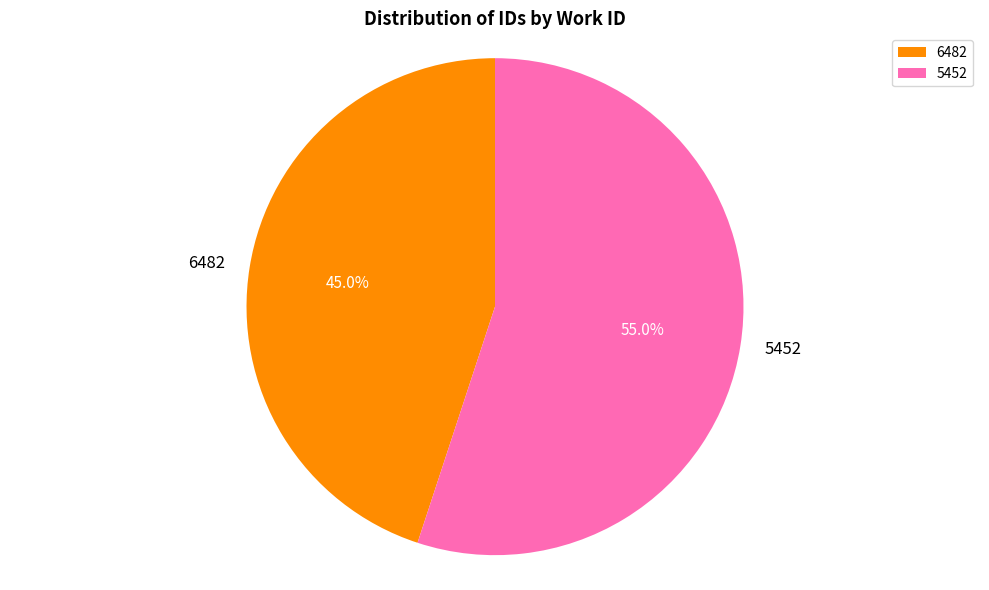

Is there any slice that represents more than half of the pie?

Yes